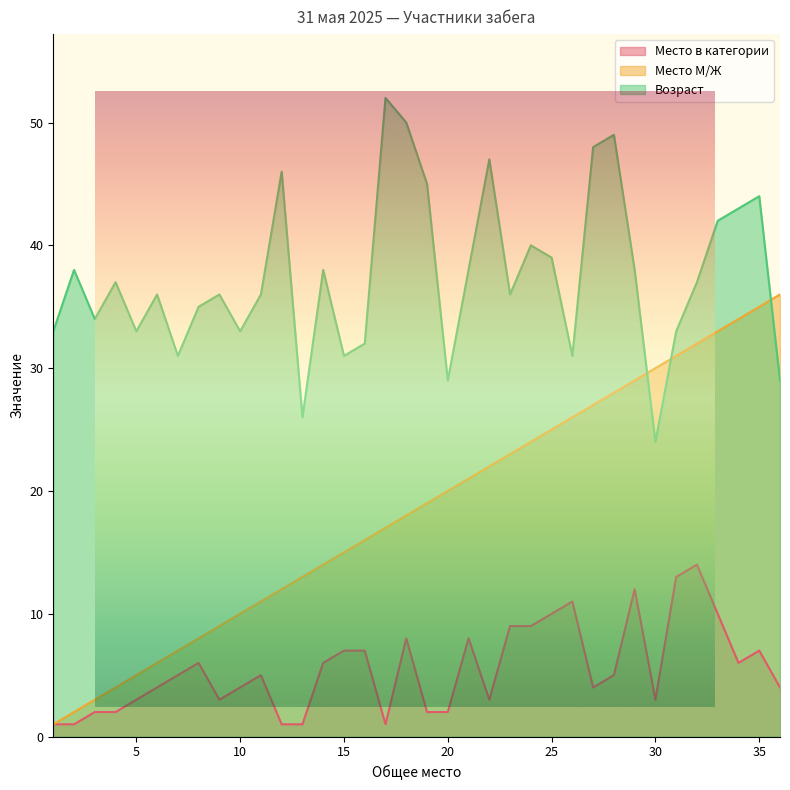

How many intersections are there between Возраст and Место М/Ж?

3